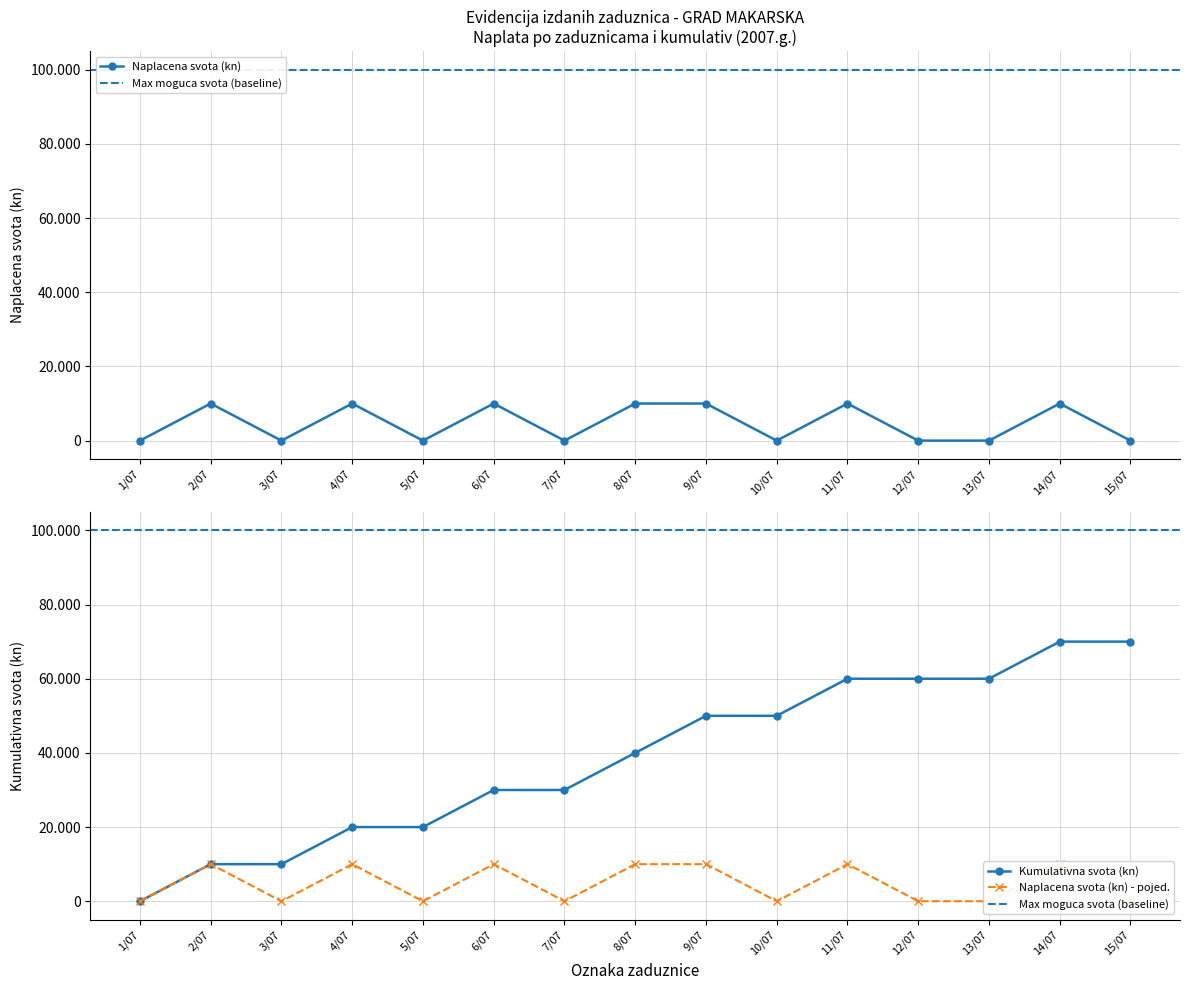

Which has a higher value, 2/07 or 11/07?

2/07